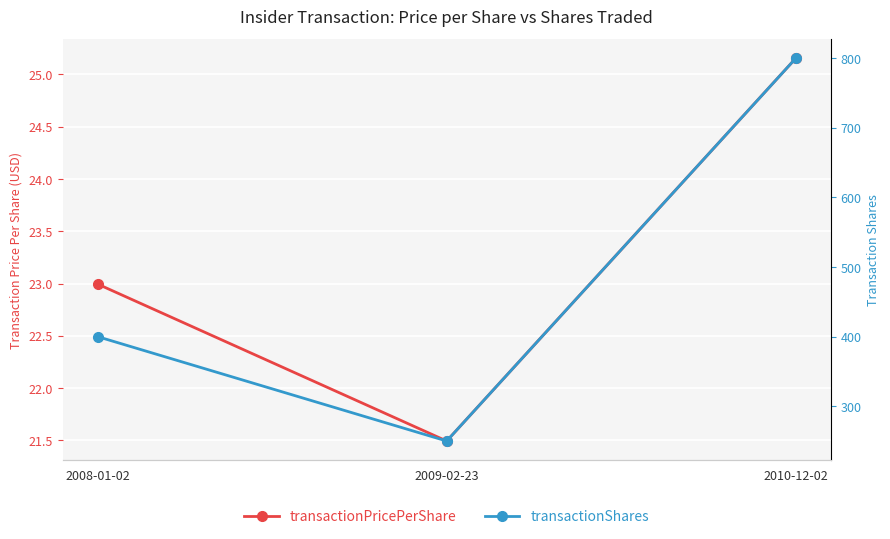

Where is transactionShares nearest to the value 525?

2008-01-02